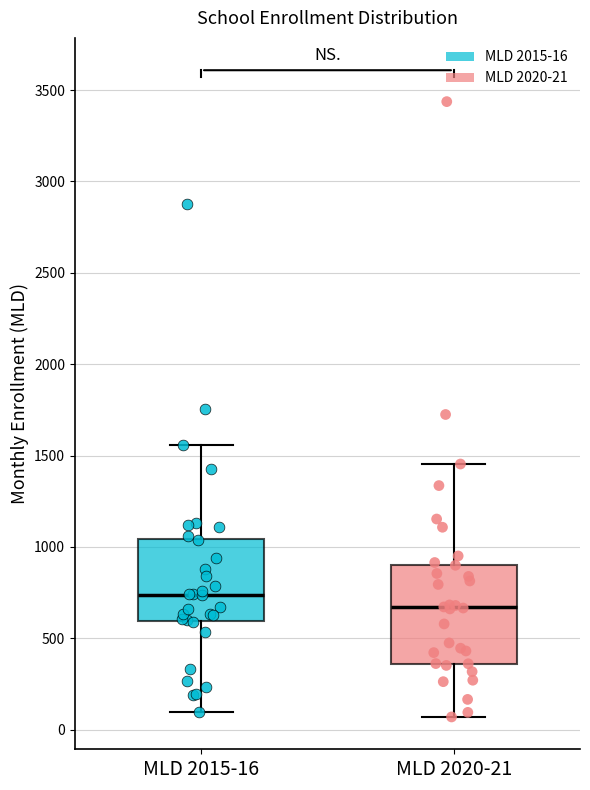

Which box has the lowest median line?

MLD 2020-21